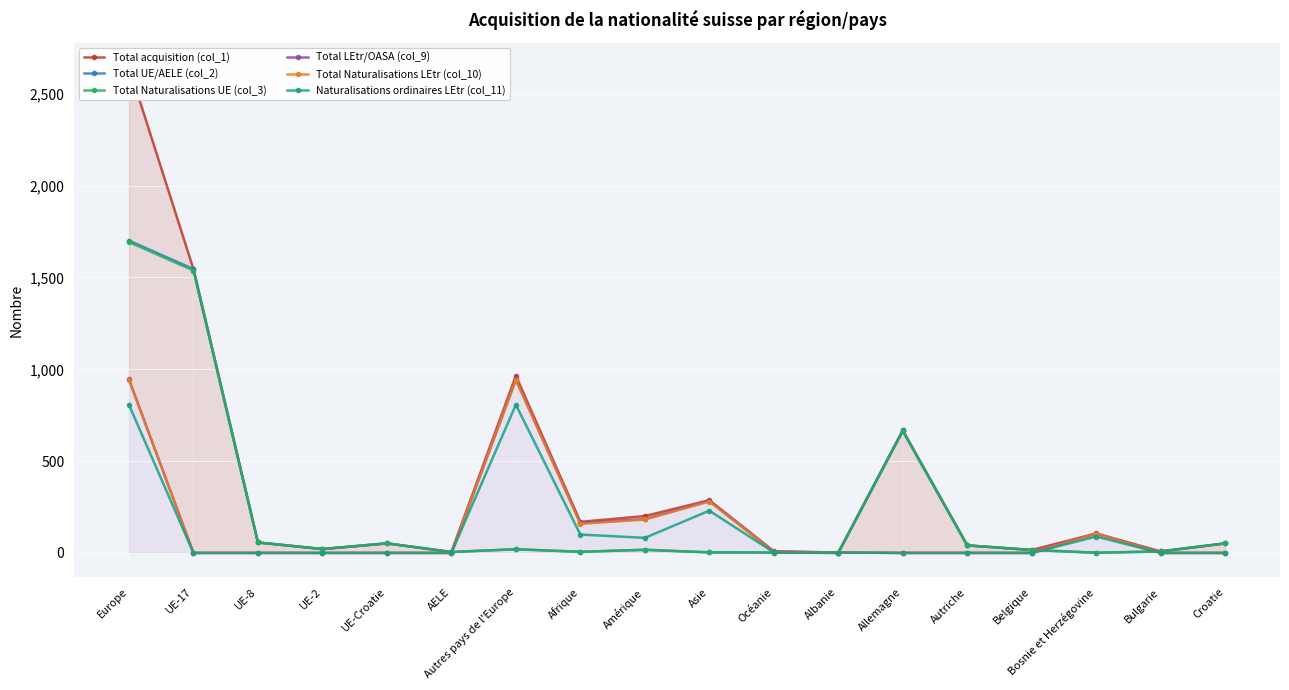

The value of Total LEtr/OASA (col_9) at Amérique is 63. True or false?

False